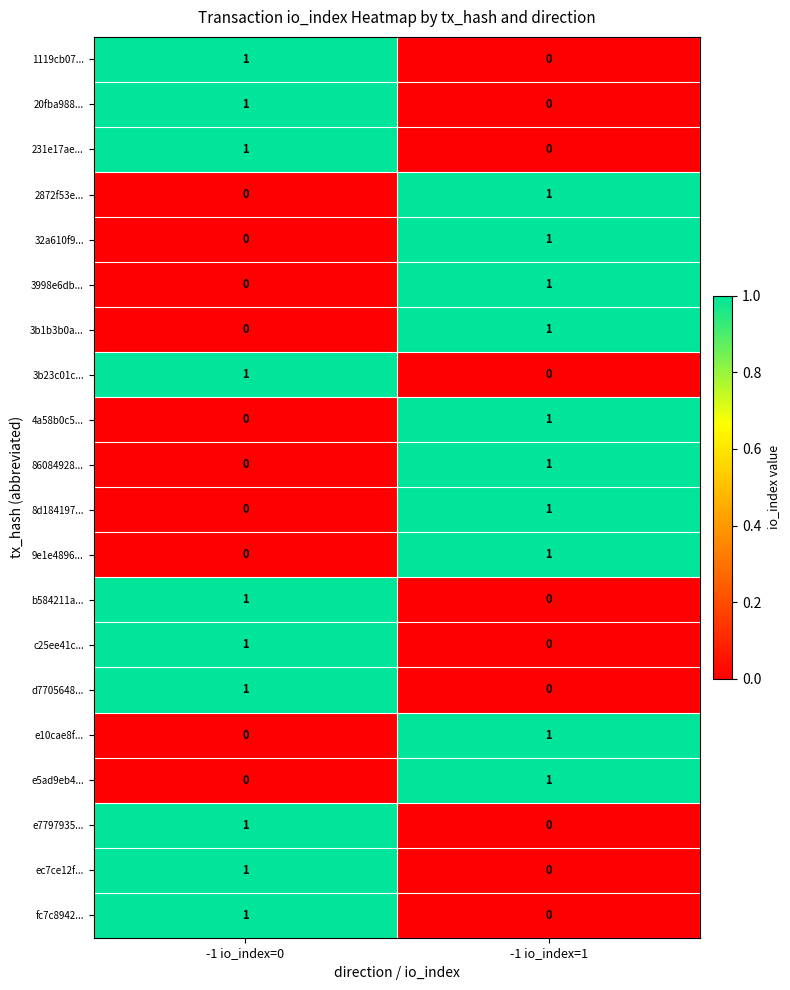

Which category has the lowest value in the e7797935... series?

-1 io_index=1